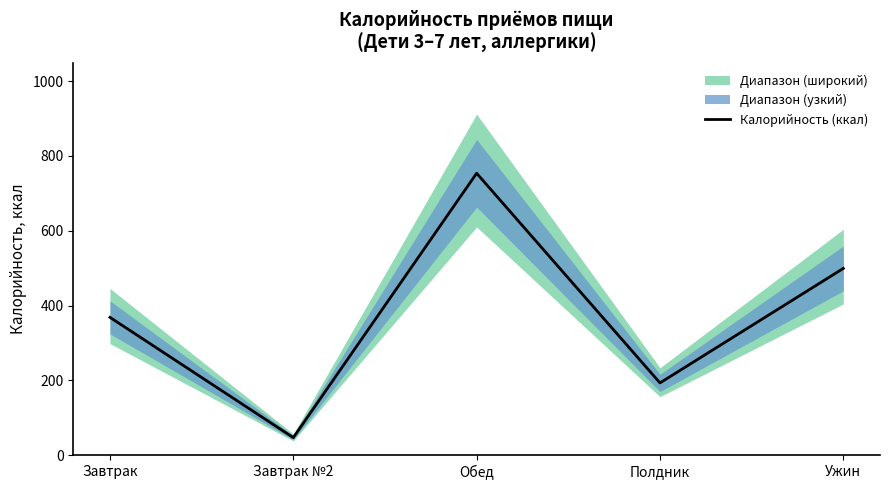

Reading right to left, extract all data points from this chart.

499.4	193.2	753.7	47.0	368.5